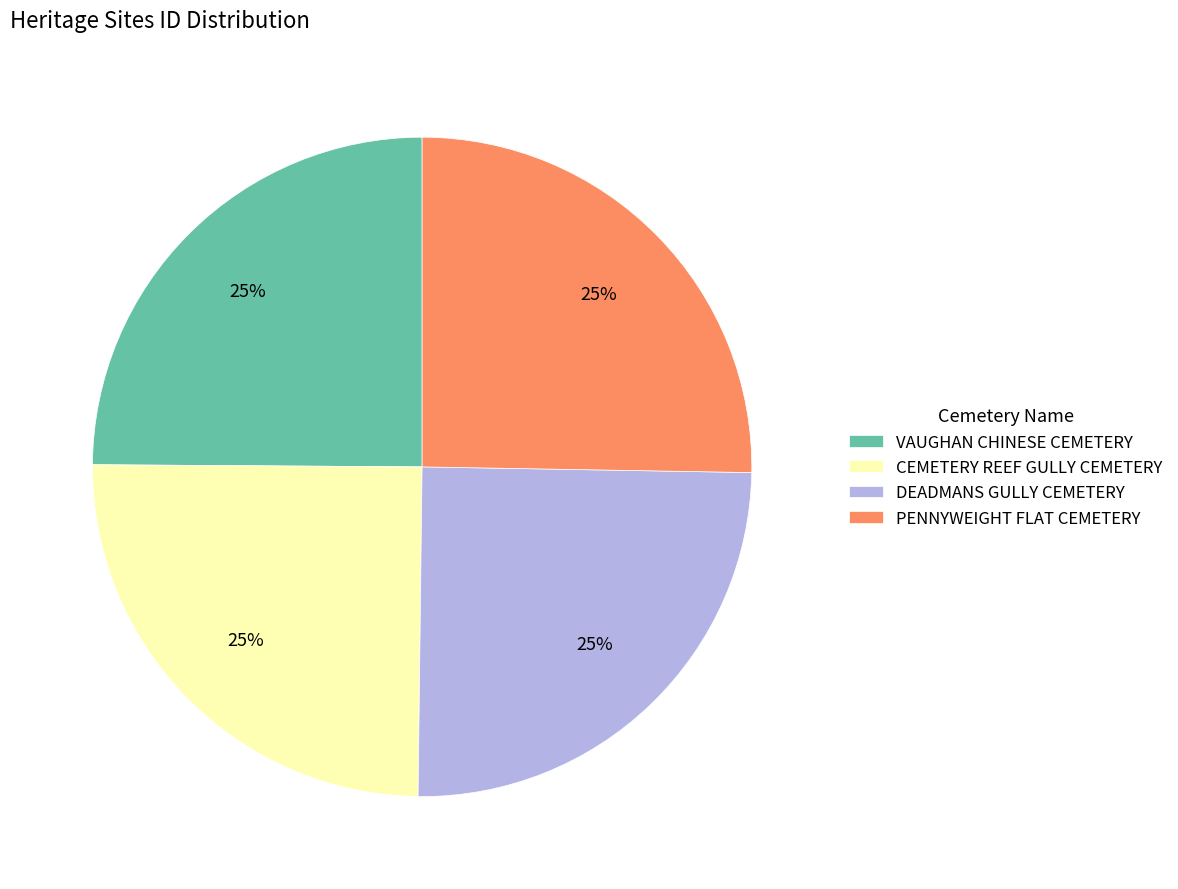

Is it true that DEADMANS GULLY CEMETERY is 32% of the pie?

False